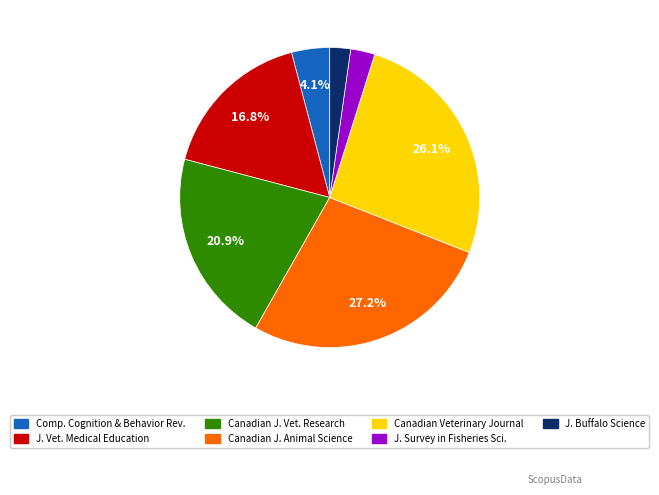

Which slice is the largest?

Canadian J. Animal Science